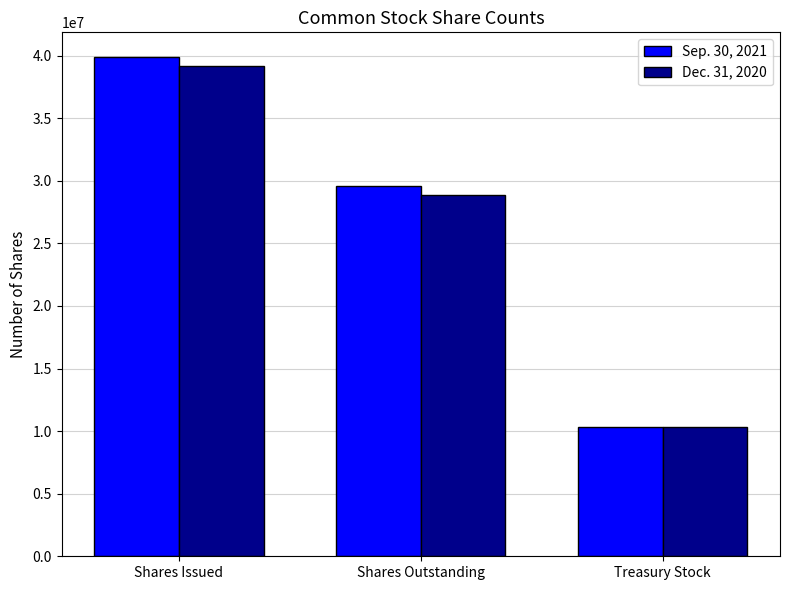

Which series has the widest spread of values?

Sep. 30, 2021